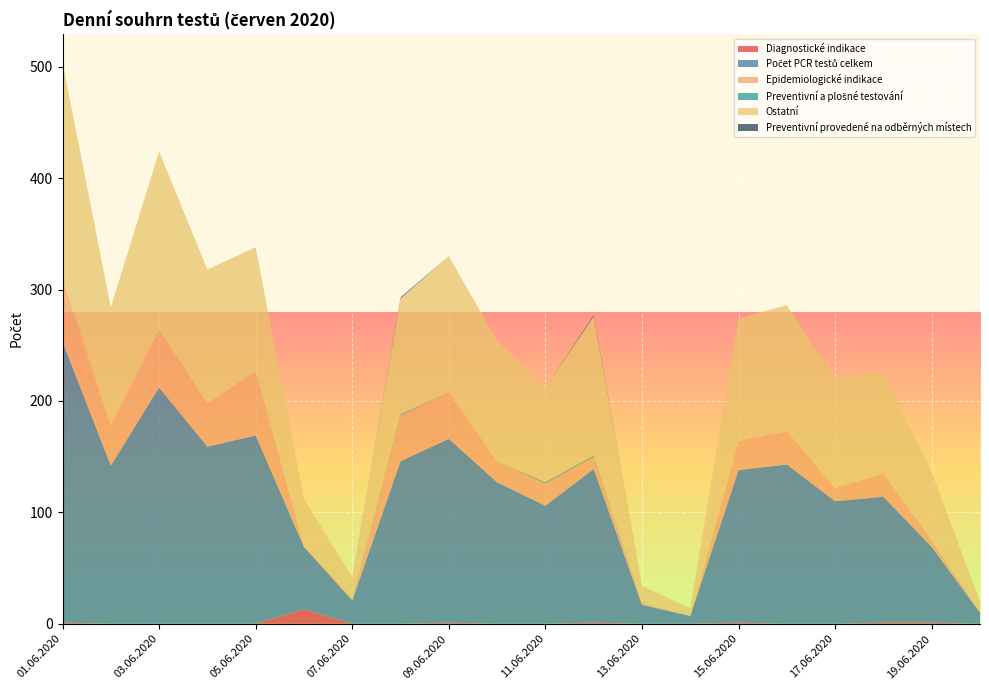

Reading left to right, list all the values displayed in this chart.

Diagnostické indikace: 1	0	0	0	0	13	0	0	1	0	0	1	0	0	1	0	0	1	1	0
Počet PCR testů celkem: 252	142	212	159	169	56	21	146	165	127	106	138	17	7	137	143	110	113	68	10
Epidemiologické indikace: 57	36	52	39	58	1	2	41	42	19	20	11	2	0	26	30	12	21	6	1
Preventivní a plošné testování: 0	0	0	0	0	0	0	1	0	0	1	1	0	0	0	0	0	0	0	0
Ostatní: 194	106	160	120	111	42	19	104	122	108	85	125	15	7	110	113	98	91	61	9
Preventivní provedené na odběrných místech: 0	0	0	0	0	0	0	1	0	0	0	1	0	0	0	0	0	0	0	0